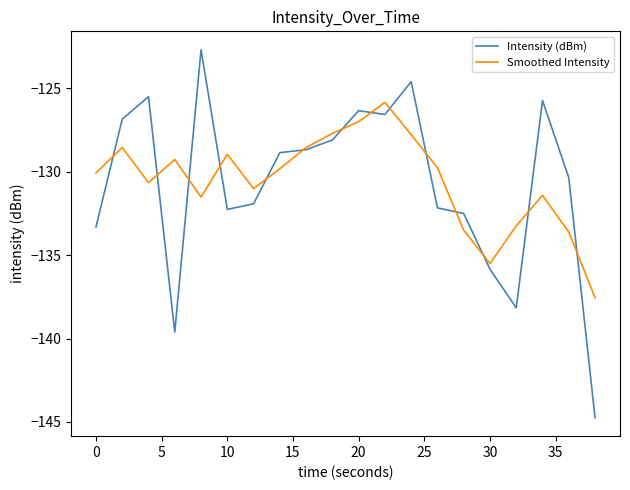

True or false: Smoothed Intensity and Intensity (dBm) cross at least once.

True